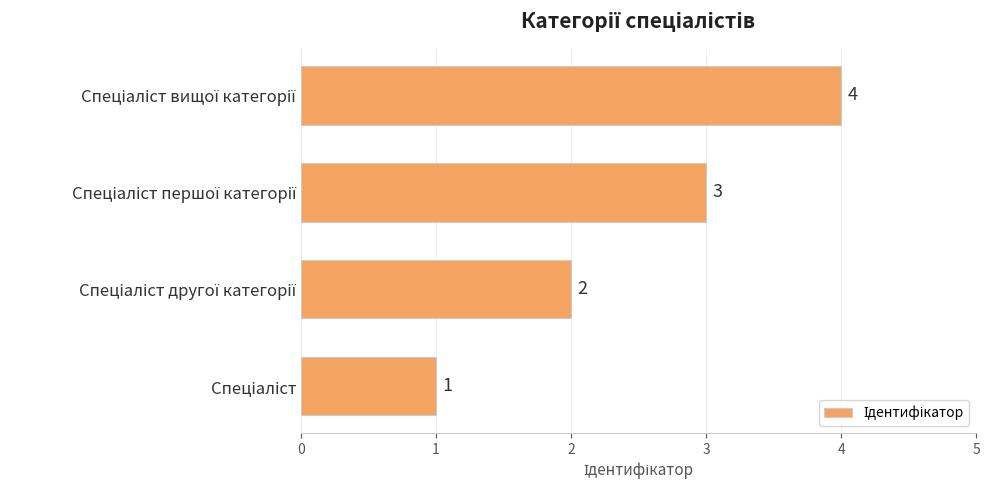

Are the bars horizontal?

Yes